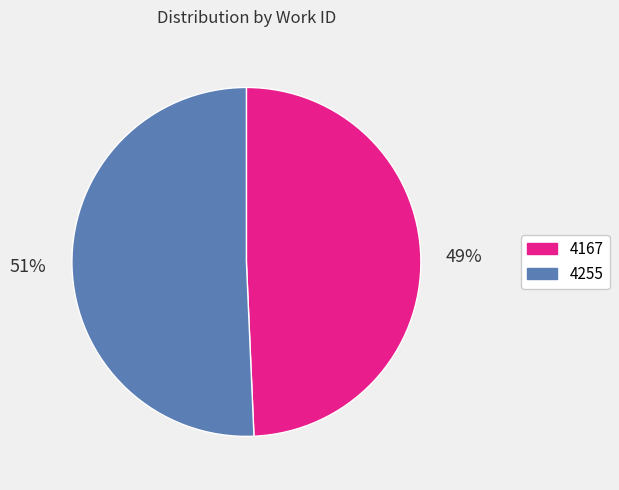

Count the number of slices in the pie.

2